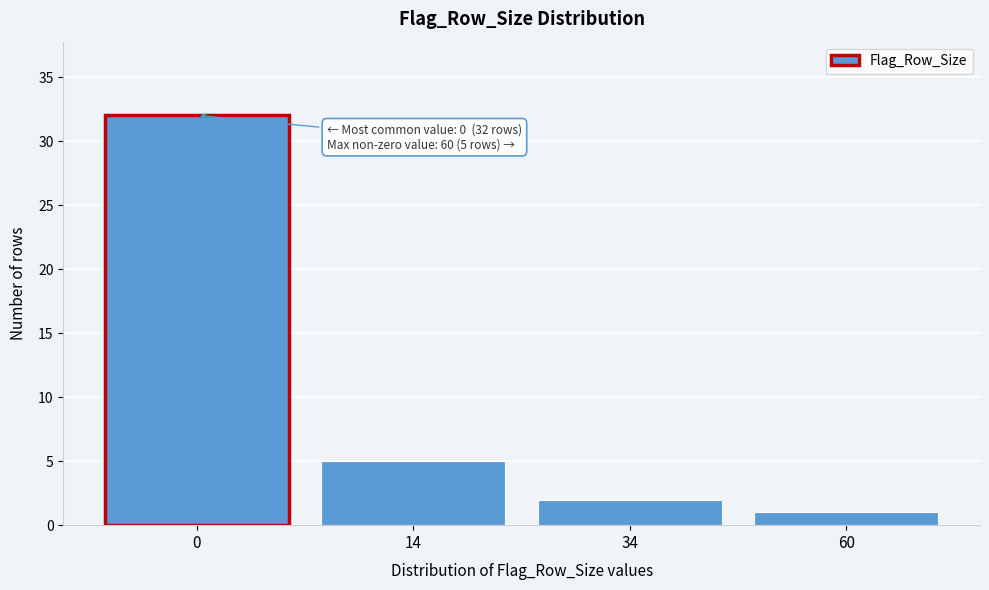

Reading right to left, extract all data points from this chart.

60=1	34=2	14=5	0=32